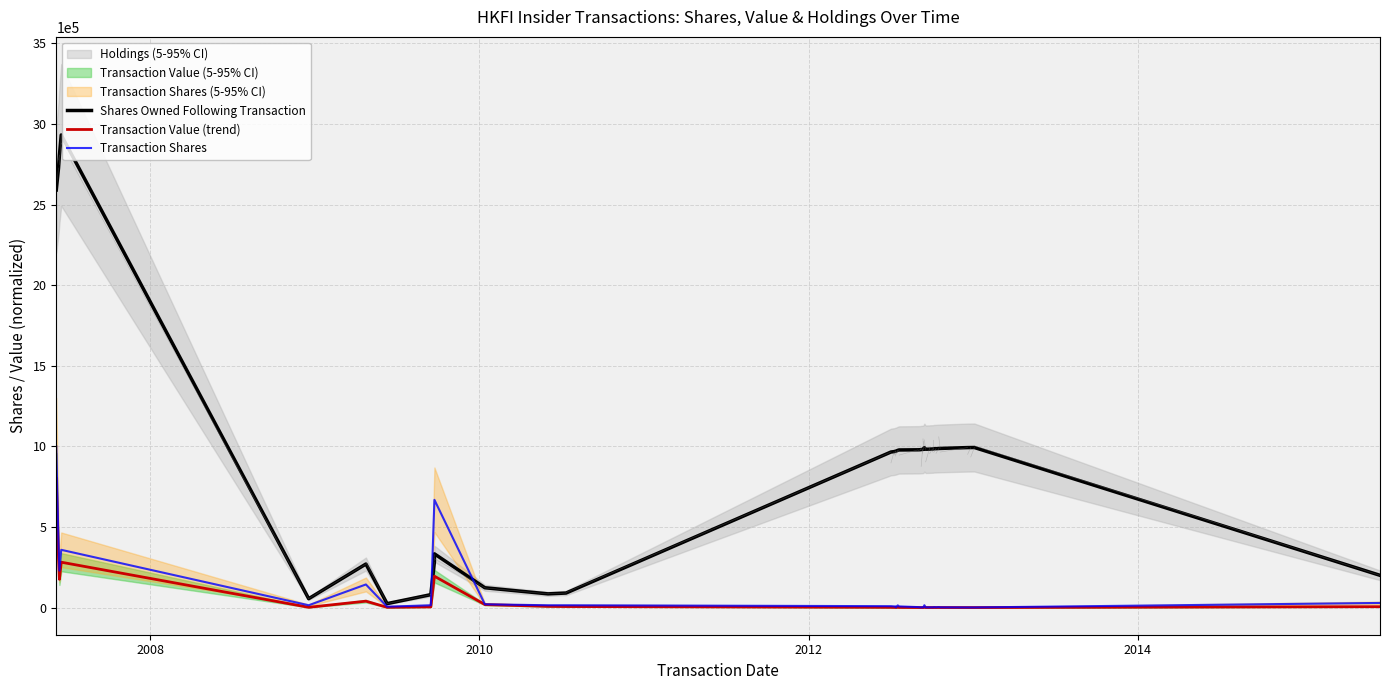

Which series has the largest total across all categories?

Shares Owned Following Transaction